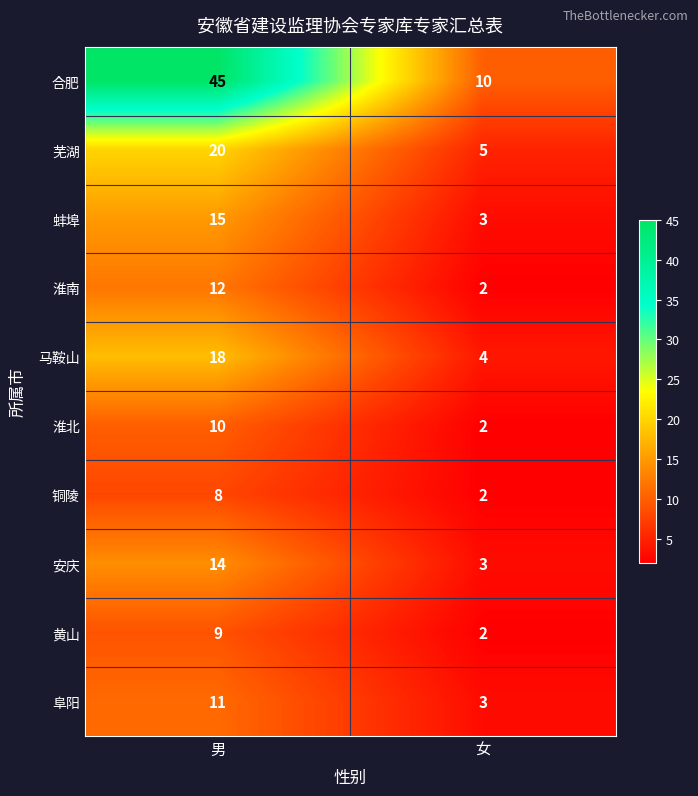

List the labels in order of 蚌埠 value, largest first.

男, 女